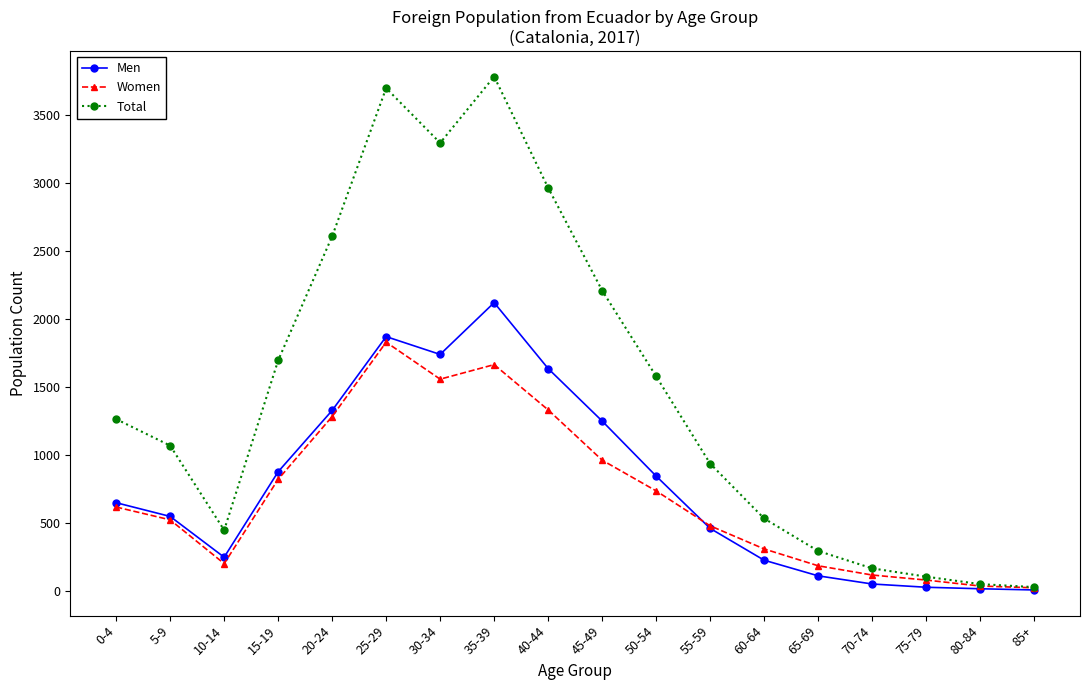

How many lines are shown in the chart?

3